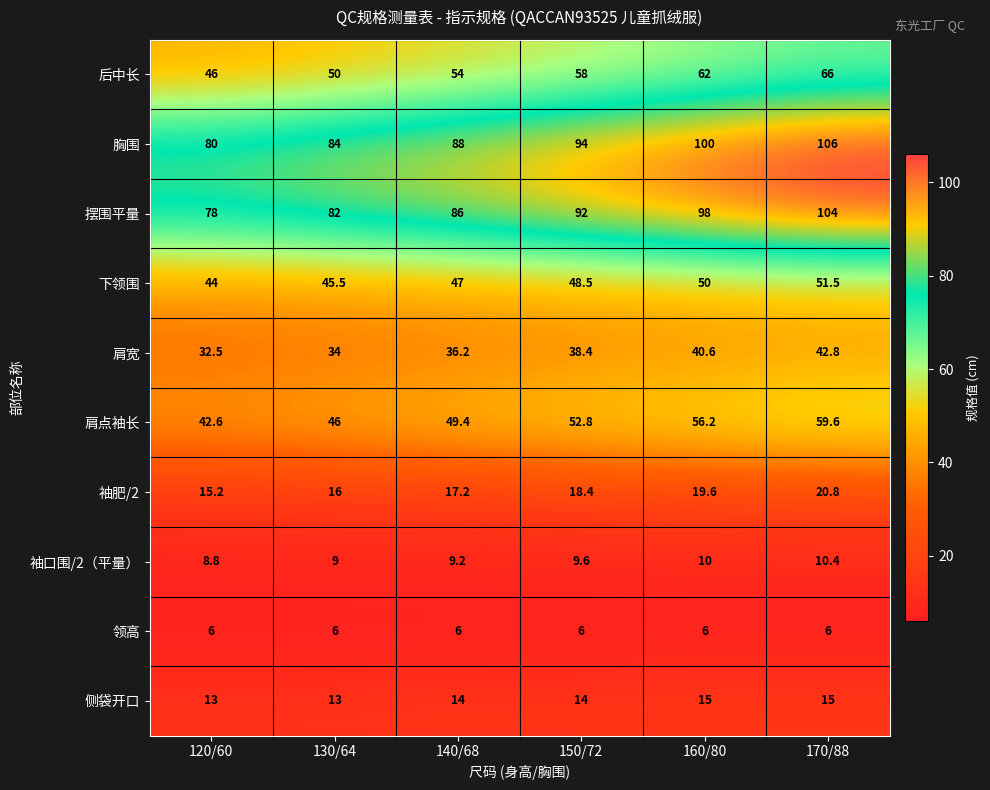

What is the difference between the highest and lowest values at 170/88?

100.0